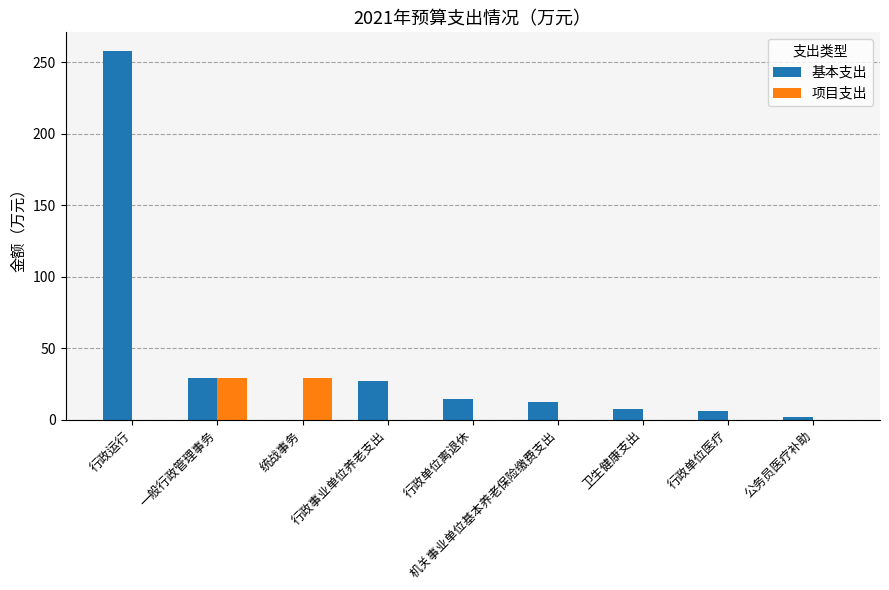

What is the sum of all 项目支出 values?

58.0